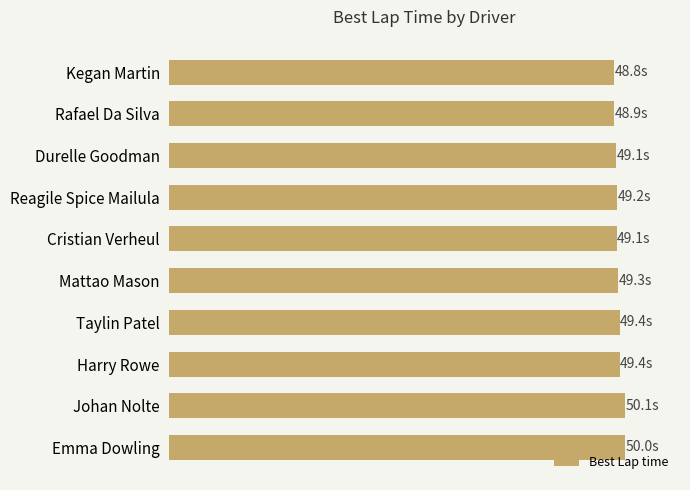

Does the chart contain any negative values?

No